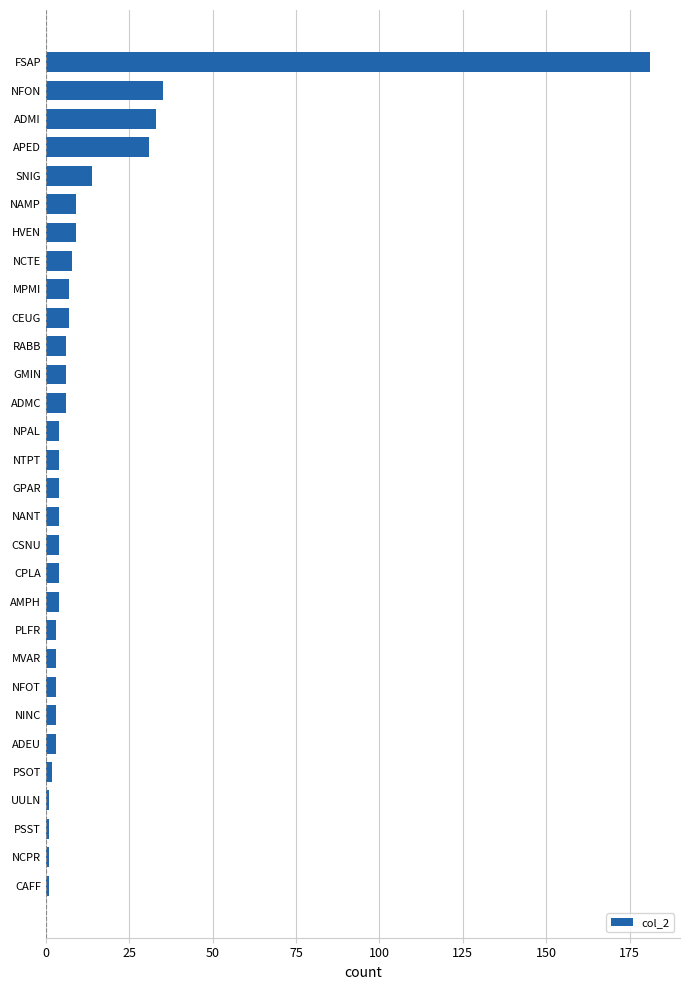

Reading top to bottom, transcribe all the data shown in this chart.

181	35	33	31	14	9	9	8	7	7	6	6	6	4	4	4	4	4	4	4	3	3	3	3	3	2	1	1	1	1